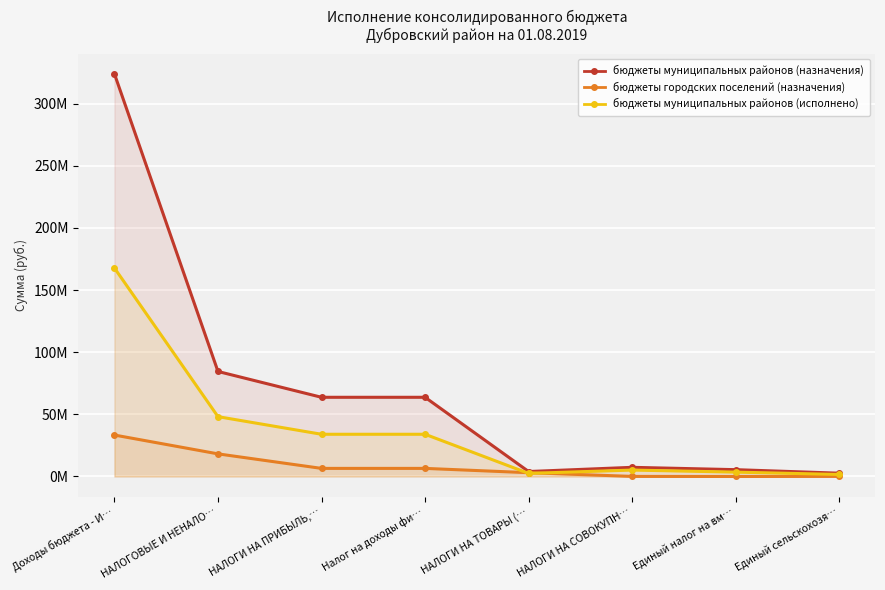

Which series has the largest range (max minus min)?

бюджеты муниципальных районов (назначения)